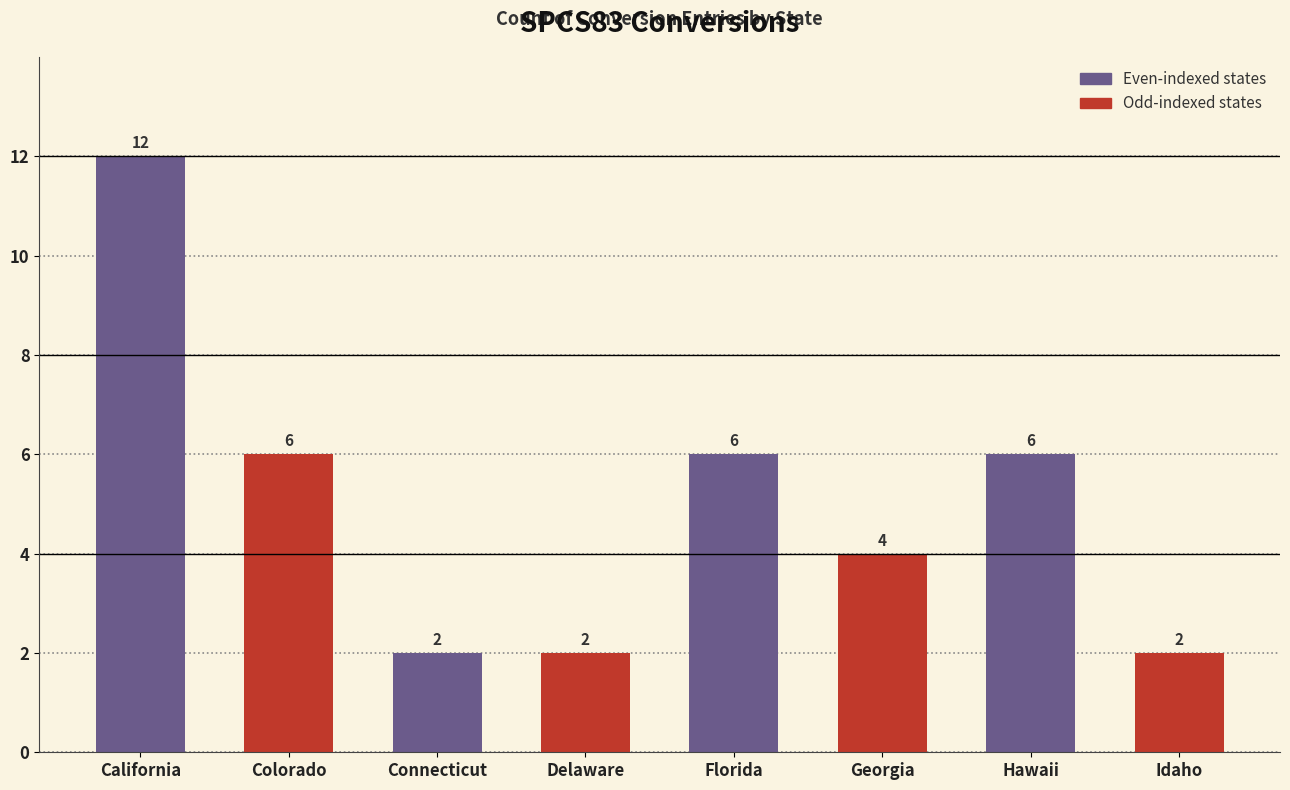

The value at Hawaii is 2. True or false?

False